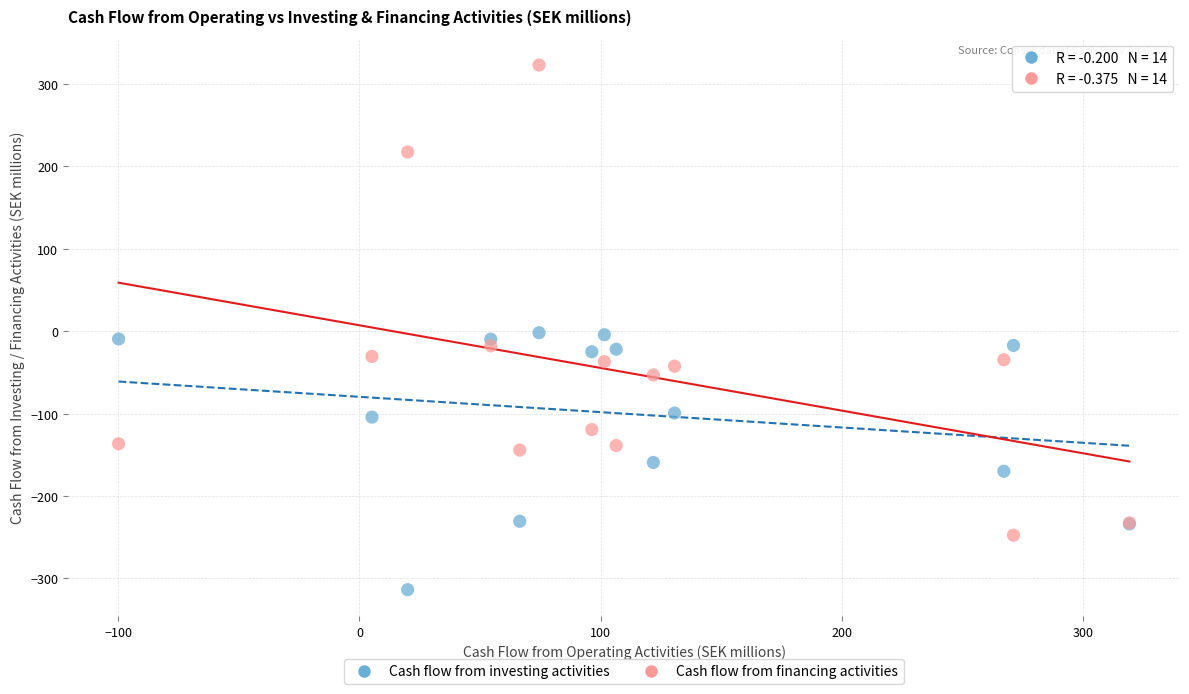

Which series reaches the maximum Y coordinate?

Cash flow from financing activities